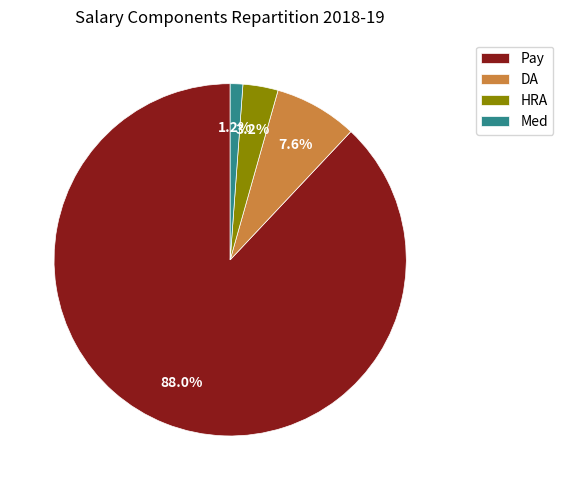

Which slice is the smallest?

Med